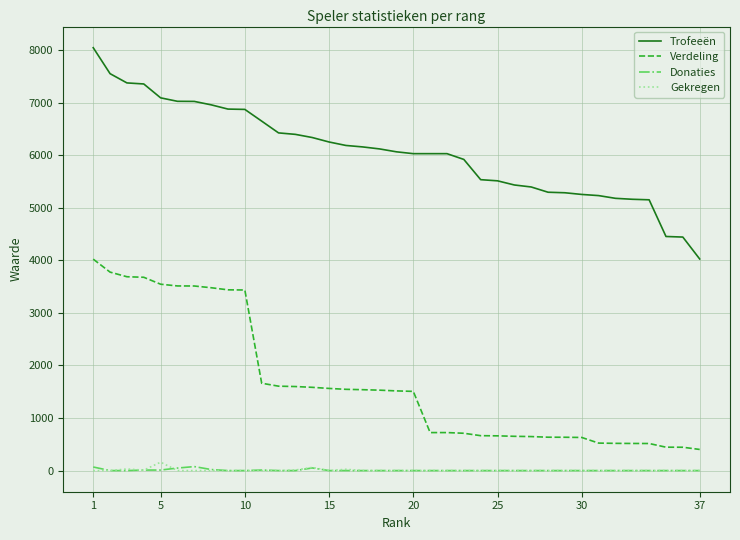

What is the highest value of the Verdeling series?

4023